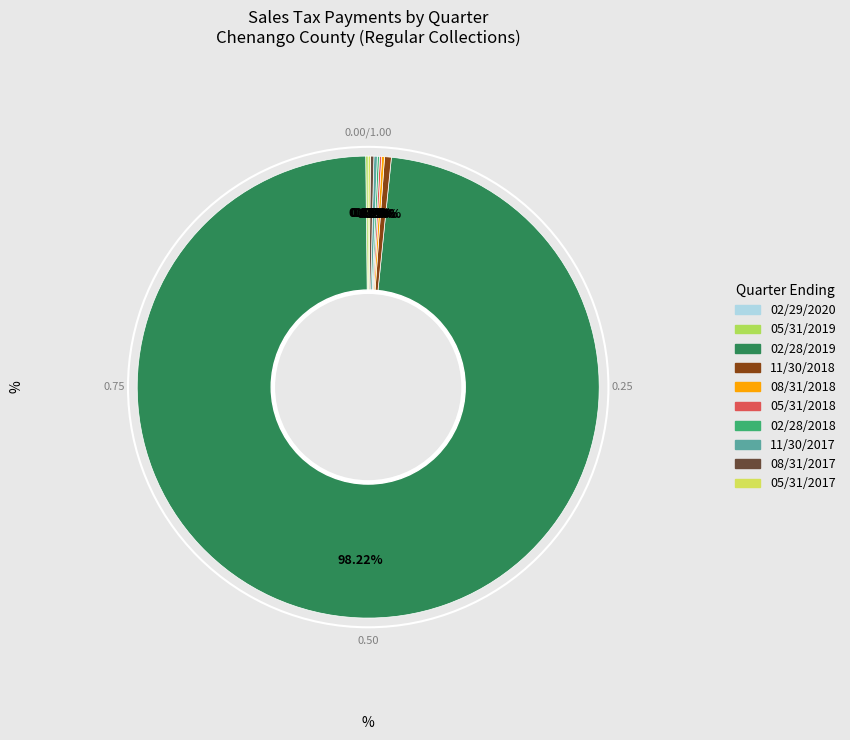

How many segments does this pie chart have?

10